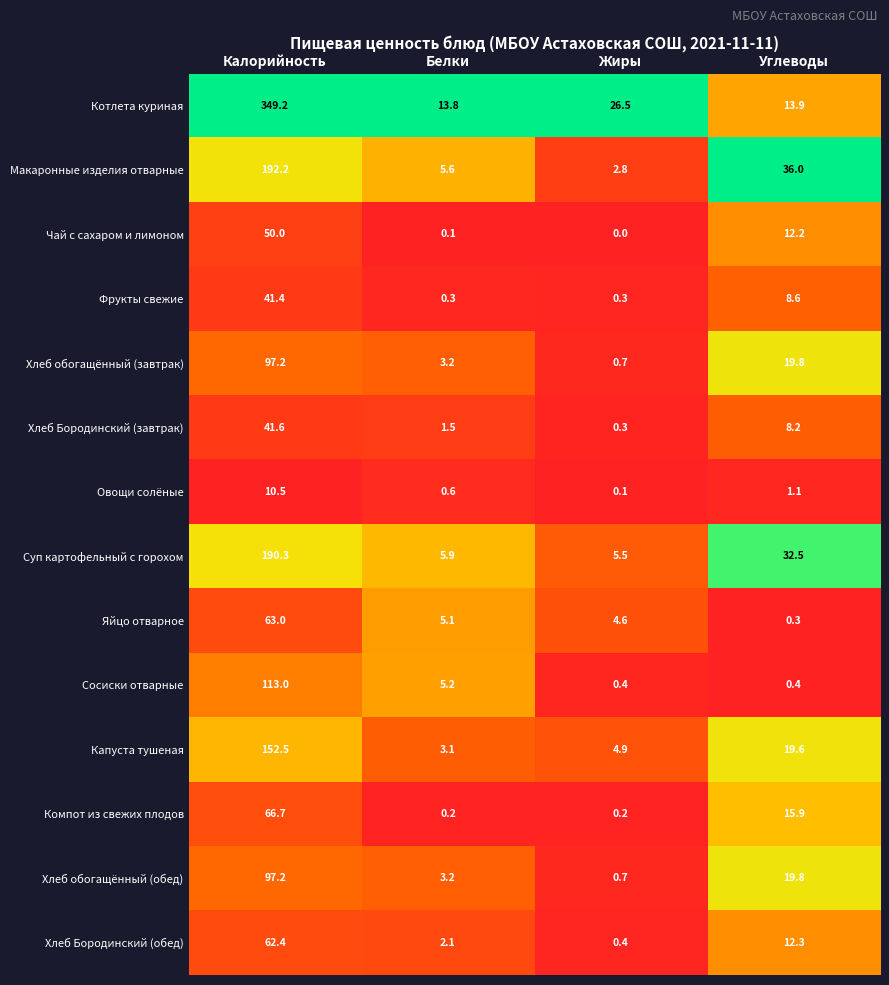

At how many categories does at least one series exceed 0?

4